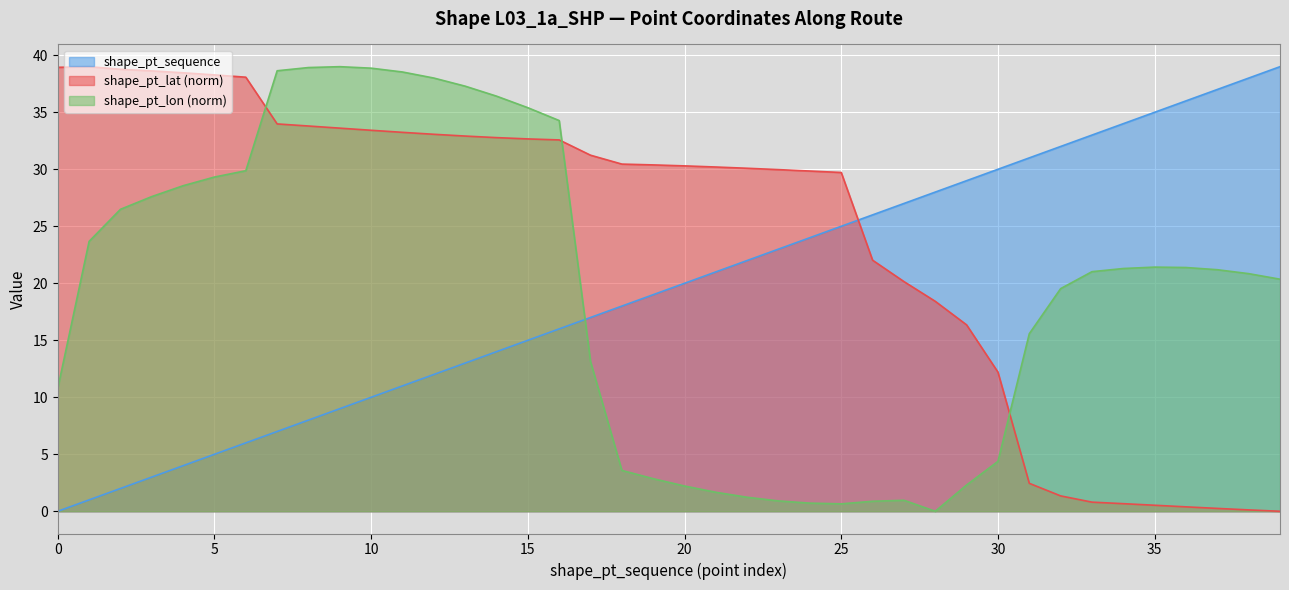

Reading left to right, extract all data points from this chart.

shape_pt_sequence: 0=0.0	1=1.0	2=2.0	3=3.0	4=4.0	5=5.0	6=6.0	7=7.0	8=8.0	9=9.0	10=10.0	11=11.0	12=12.0	13=13.0	14=14.0	15=15.0	16=16.0	17=17.0	18=18.0	19=19.0	20=20.0	21=21.0	22=22.0	23=23.0	24=24.0	25=25.0	26=26.0	27=27.0	28=28.0	29=29.0	30=30.0	31=31.0	32=32.0	33=33.0	34=34.0	35=35.0	36=36.0	37=37.0	38=38.0	39=39.0
shape_pt_lat: 0=38.9	1=39.0	2=38.8	3=38.6	4=38.5	5=38.3	6=38.1	7=34.0	8=33.8	9=33.6	10=33.4	11=33.2	12=33.1	13=32.9	14=32.8	15=32.7	16=32.6	17=31.2	18=30.5	19=30.4	20=30.3	21=30.2	22=30.1	23=30.0	24=29.8	25=29.7	26=22.0	27=20.1	28=18.4	29=16.4	30=12.2	31=2.5	32=1.3	33=0.8	34=0.7	35=0.5	36=0.4	37=0.3	38=0.1	39=0.0
shape_pt_lon: 0=10.8	1=23.7	2=26.5	3=27.6	4=28.6	5=29.3	6=29.9	7=38.6	8=38.9	9=39.0	10=38.9	11=38.5	12=38.0	13=37.3	14=36.4	15=35.4	16=34.3	17=13.1	18=3.6	19=2.9	20=2.2	21=1.7	22=1.2	23=0.9	24=0.7	25=0.7	26=0.9	27=1.0	28=0.0	29=2.3	30=4.4	31=15.6	32=19.5	33=21.0	34=21.3	35=21.4	36=21.4	37=21.2	38=20.8	39=20.4